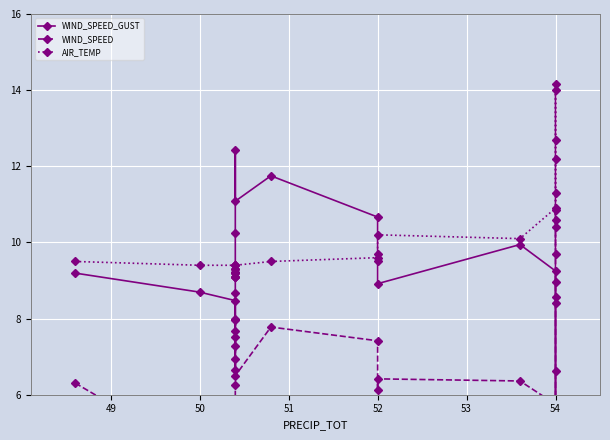

How many lines are shown in the chart?

3